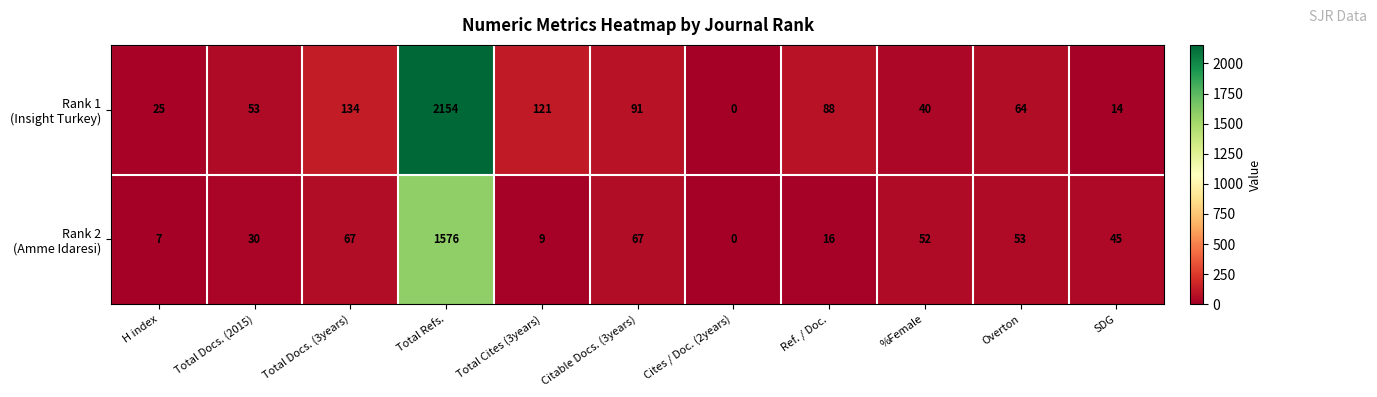

Which label corresponds to the largest value in the chart?

Total Refs.